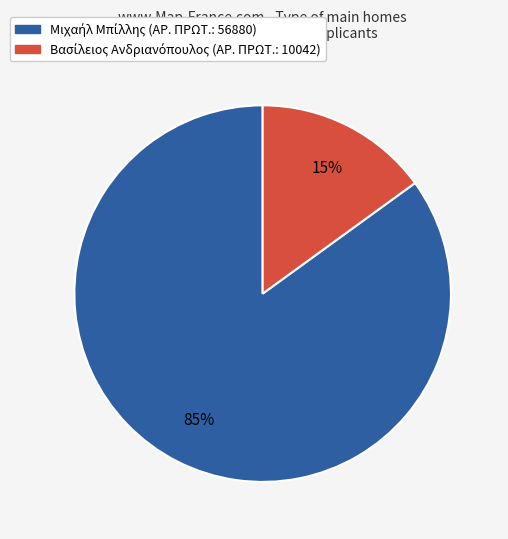

Is there a majority slice in this chart?

Yes